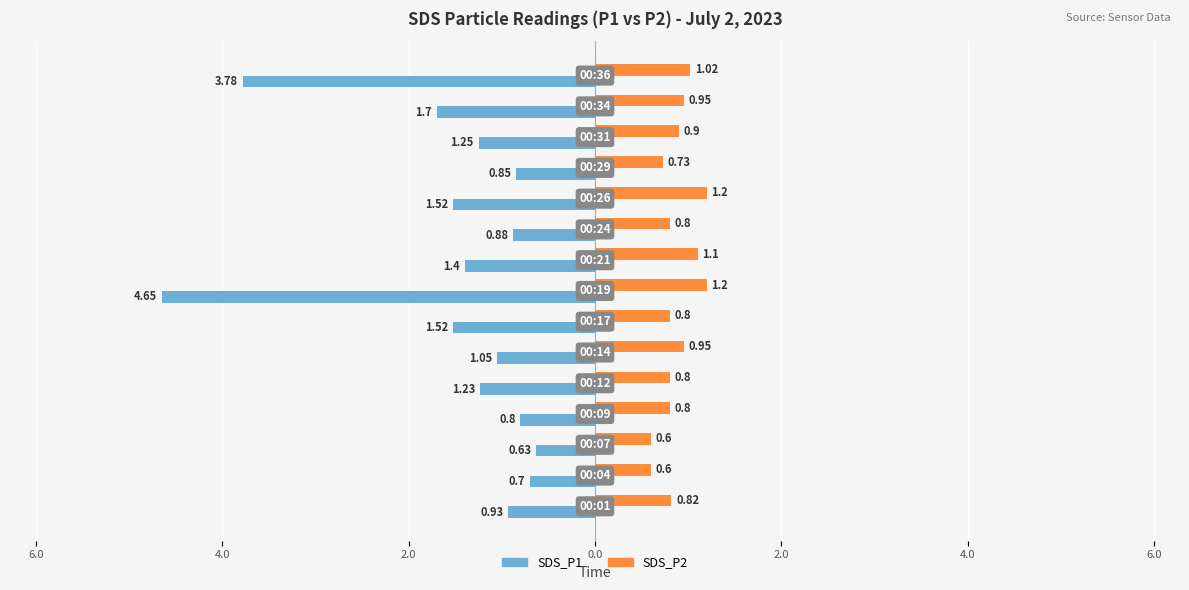

At how many categories does at least one series exceed -2?

15